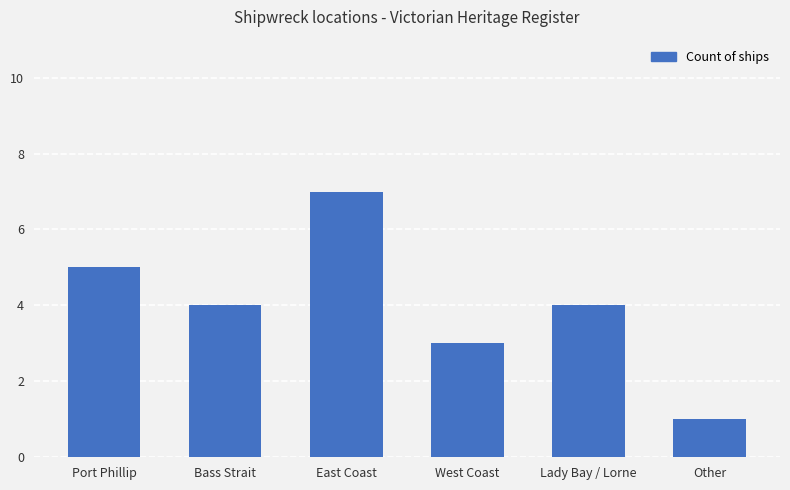

What is the difference between the maximum and minimum values?

6